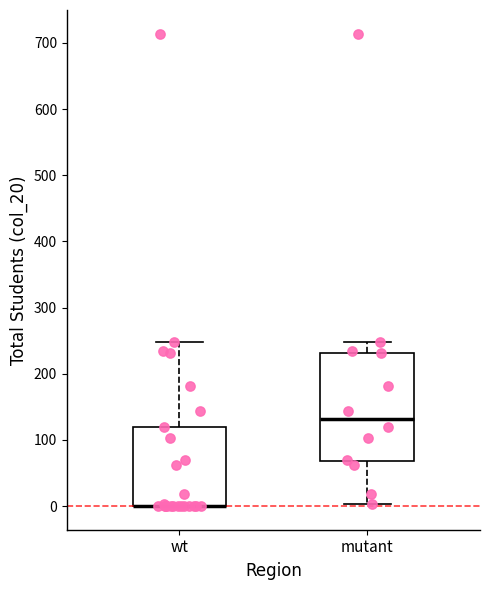

Reading left to right, transcribe this box plot: for each box, give where its median line is, the range the box spans, and where its two whiskers end, as read against the y-axis. The values are not printed on the chart, so give them approximately, as read against the axis.

wt: median 0 (drawn on the box's lower edge), box 0 to 120, whiskers 0 to 250
mutant: median 130, box 70 to 230, whiskers 0 to 250